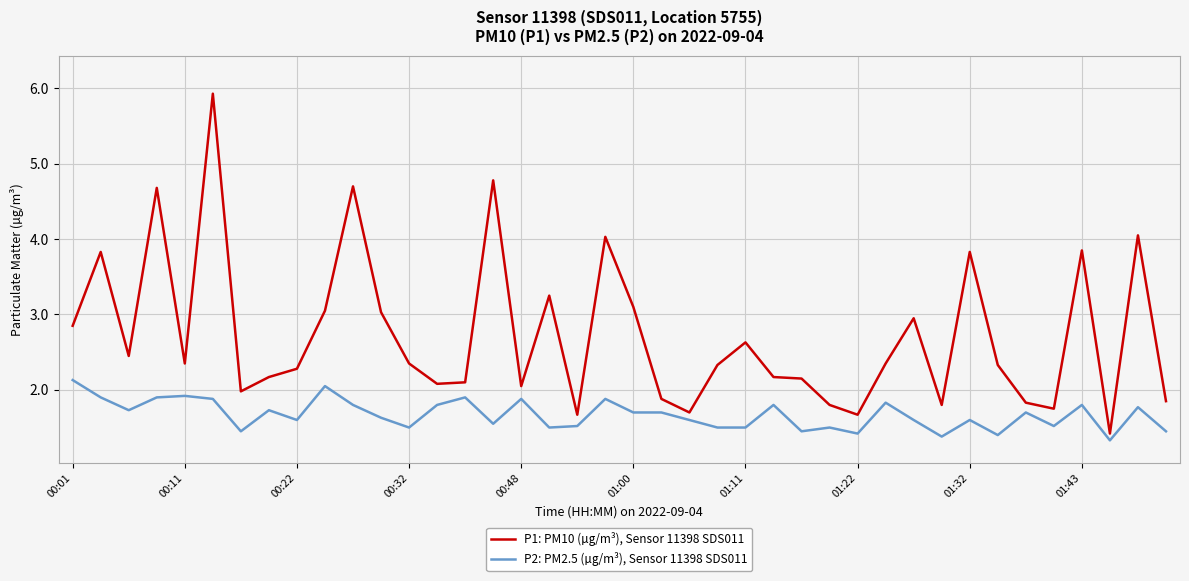

What are all the series names shown in the legend?

P1: PM10 (µg/m³), Sensor 11398 SDS011, P2: PM2.5 (µg/m³), Sensor 11398 SDS011